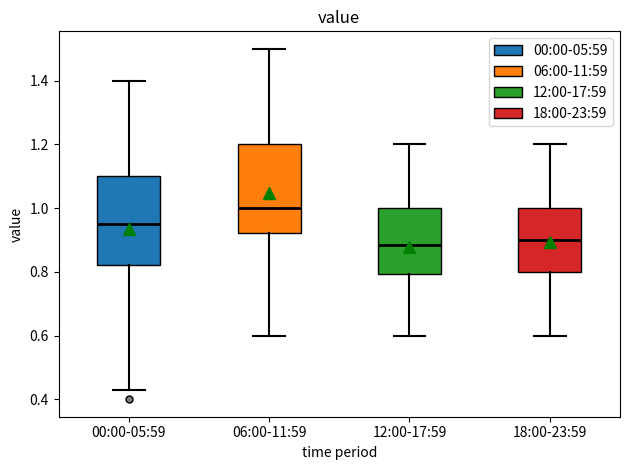

Where does the lower whisker of the box for 06:00-11:59 end on the y-axis? The values are not printed on the chart, so give them approximately, as read against the axis.

0.60